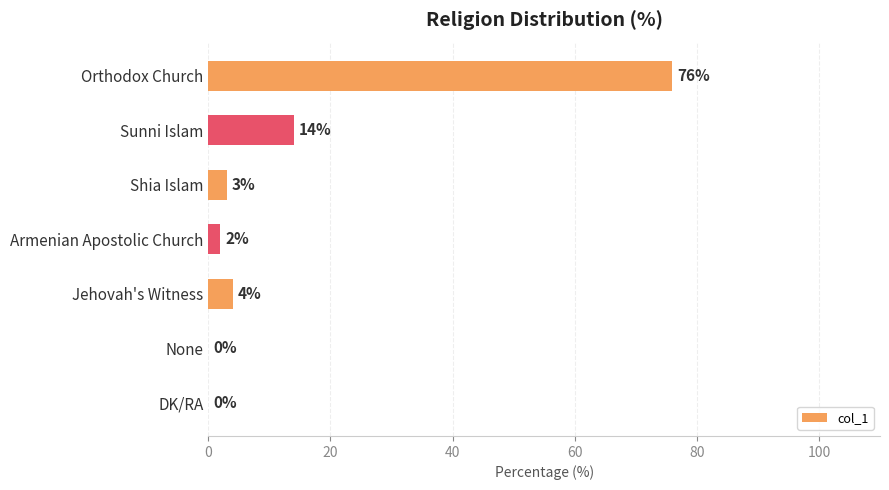

What is the sum of the values at Armenian Apostolic Church and Jehovah's Witness?

6